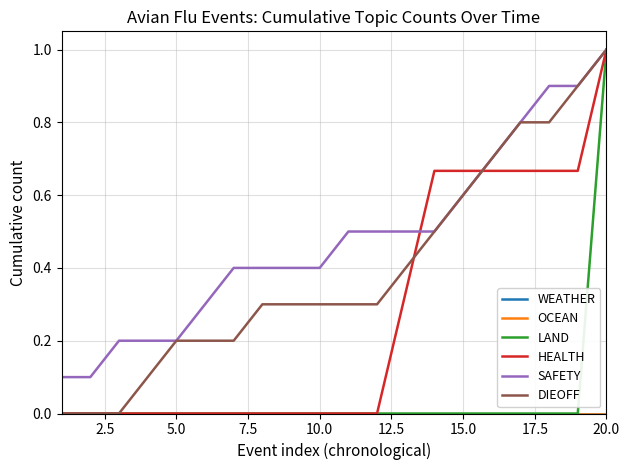

Reading left to right, extract all data points from this chart.

WEATHER: 0.0	0.0	0.0	0.0	0.0	0.0	0.0	0.0	0.0	0.0	0.0	0.0	0.0	0.0	0.0	0.0	0.0	0.0	0.0	0.0
OCEAN: 0.0	0.0	0.0	0.0	0.0	0.0	0.0	0.0	0.0	0.0	0.0	0.0	0.0	0.0	0.0	0.0	0.0	0.0	0.0	0.0
LAND: 0.0	0.0	0.0	0.0	0.0	0.0	0.0	0.0	0.0	0.0	0.0	0.0	0.0	0.0	0.0	0.0	0.0	0.0	0.0	1.0
HEALTH: 0.0	0.0	0.0	0.0	0.0	0.0	0.0	0.0	0.0	0.0	0.0	0.0	0.3	0.7	0.7	0.7	0.7	0.7	0.7	1.0
SAFETY: 0.1	0.1	0.2	0.2	0.2	0.3	0.4	0.4	0.4	0.4	0.5	0.5	0.5	0.5	0.6	0.7	0.8	0.9	0.9	1.0
DIEOFF: 0.0	0.0	0.0	0.1	0.2	0.2	0.2	0.3	0.3	0.3	0.3	0.3	0.4	0.5	0.6	0.7	0.8	0.8	0.9	1.0